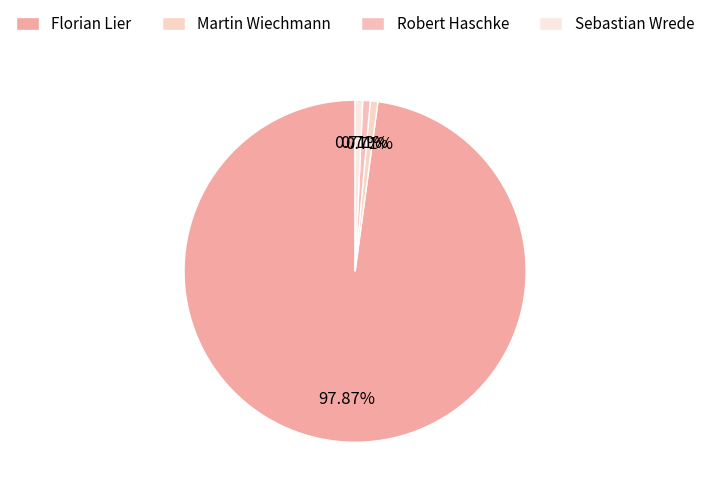

Rank the categories by value from lowest to highest.

Martin Wiechmann, Robert Haschke, Sebastian Wrede, Florian Lier